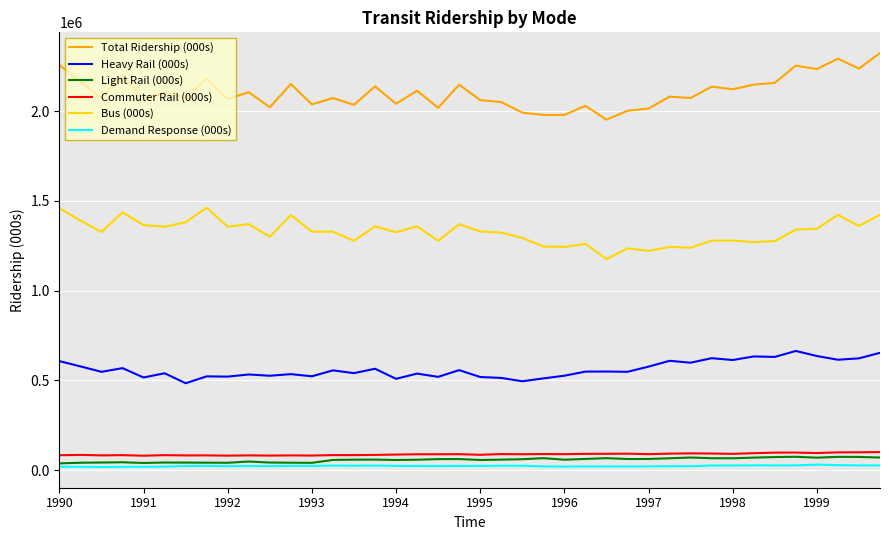

True or false: Total Ridership (000s) has more than 2 interior local peaks.

True